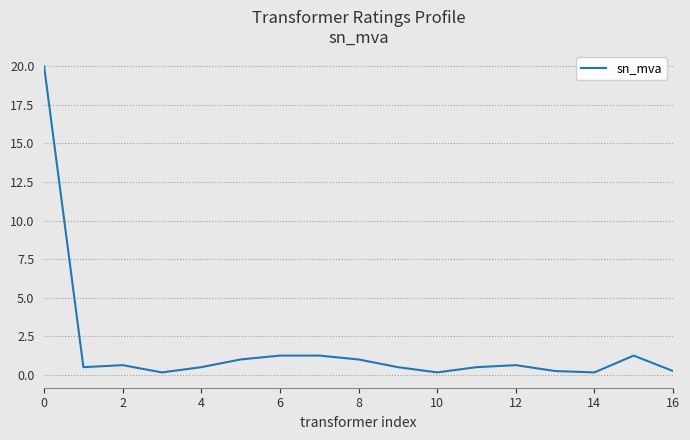

Does the chart have visible grid lines?

Yes